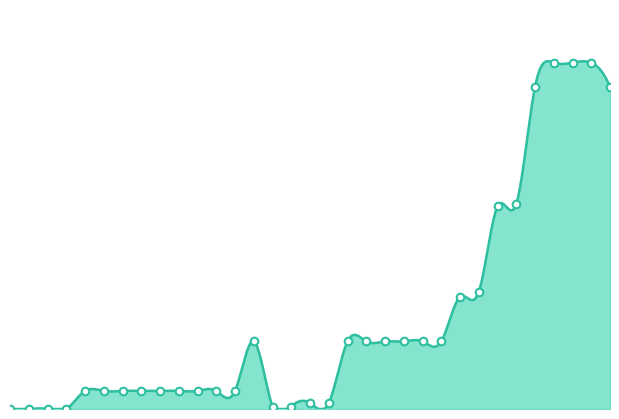

What is the change in value from 6018 to 6059?

+14.3